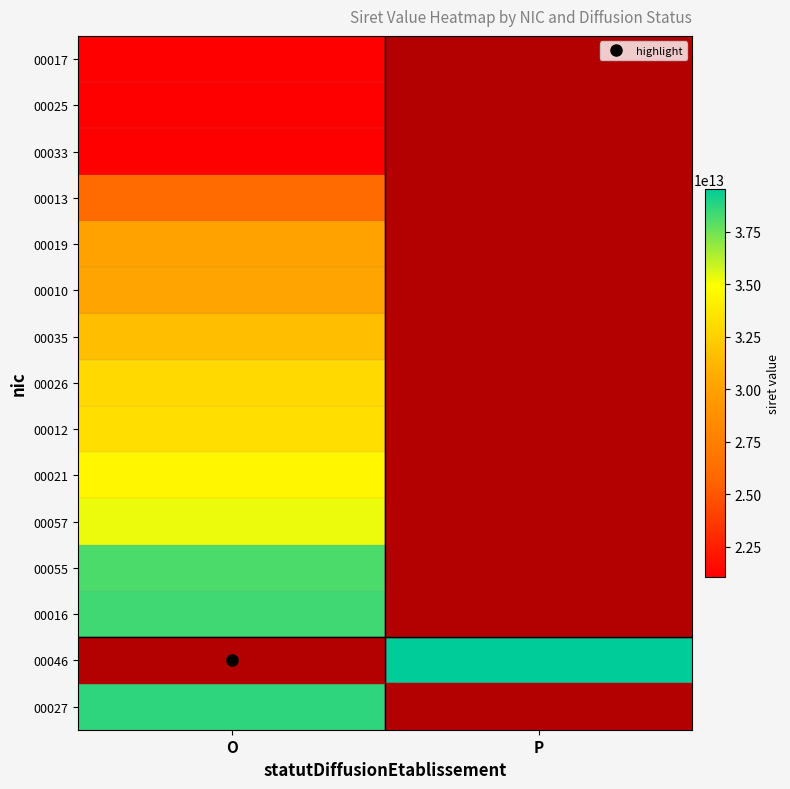

Is it true that 00013 equals 26070130500013.0 at O?

True